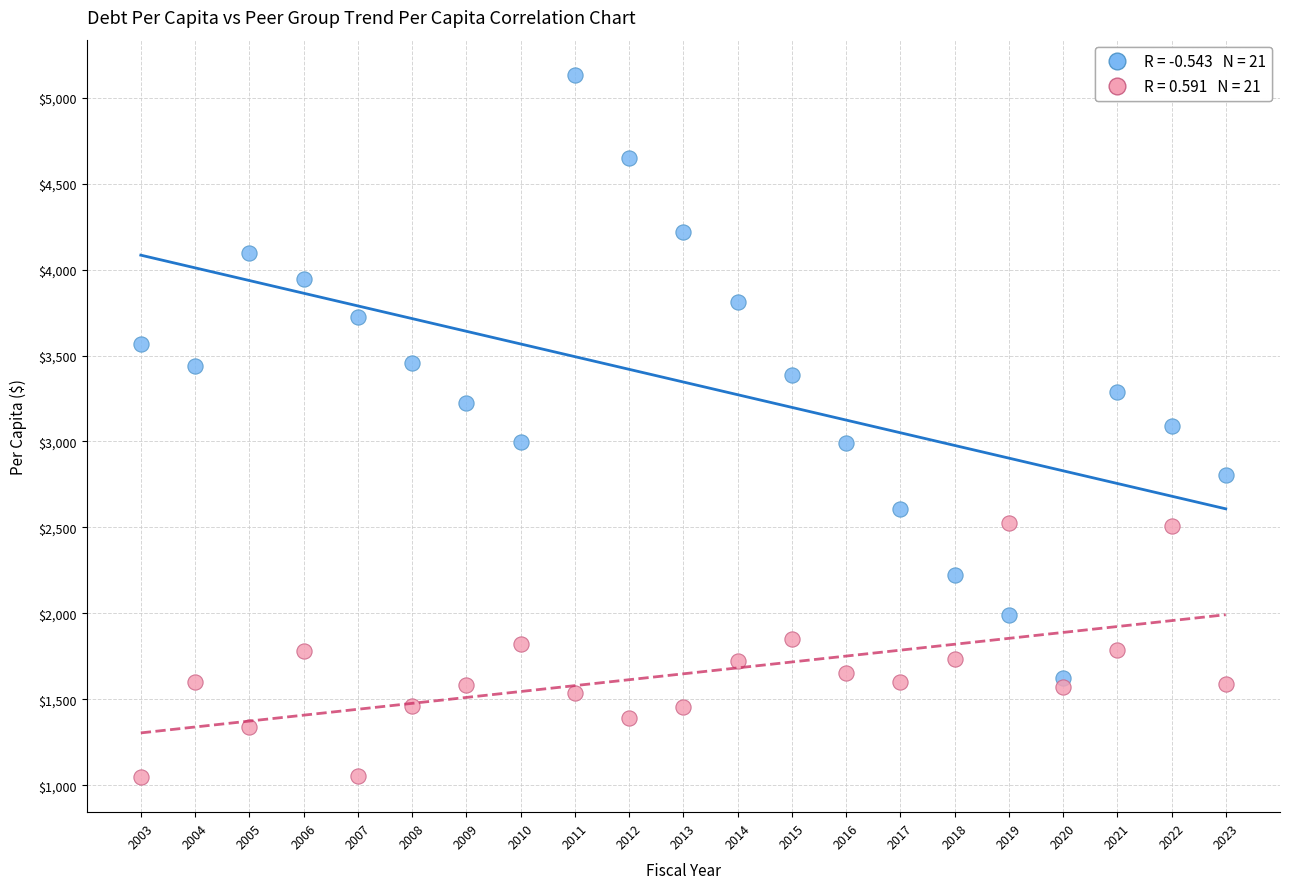

Across all data points, what is the range of Y values (max minus min)?

4086.4